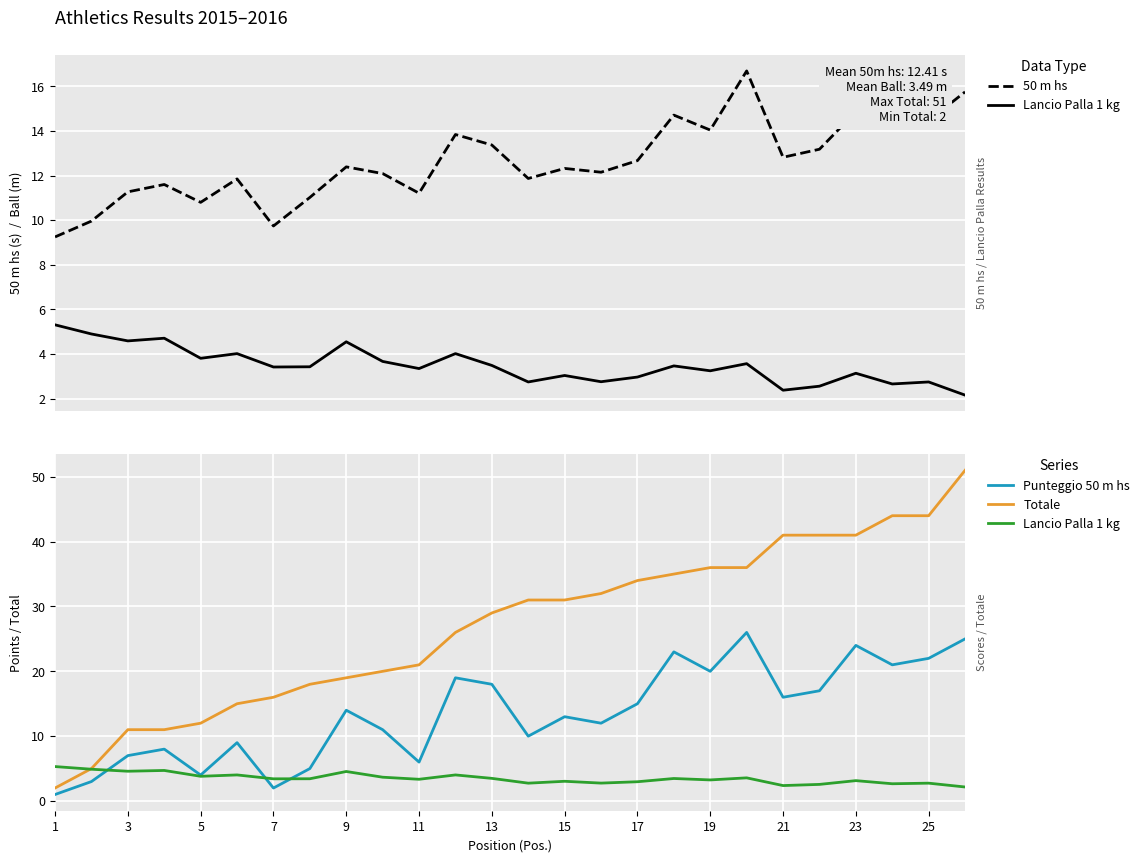

What is the difference between the second highest and minimum values in the Totale series?

42.0